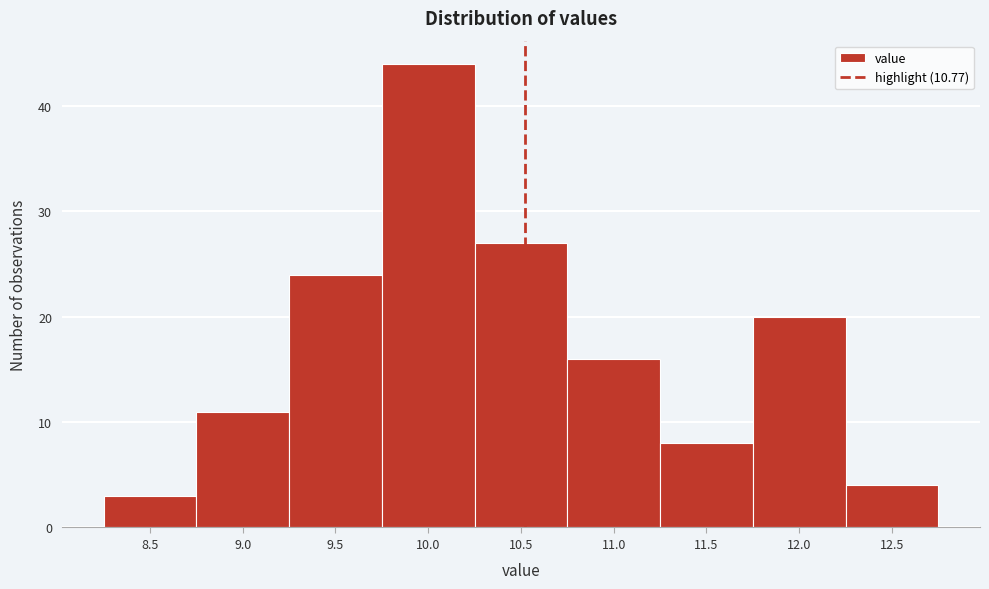

Reading left to right, what are all the values shown in this chart?

8.5=3	9.0=11	9.5=24	10.0=44	10.5=27	11.0=16	11.5=8	12.0=20	12.5=4